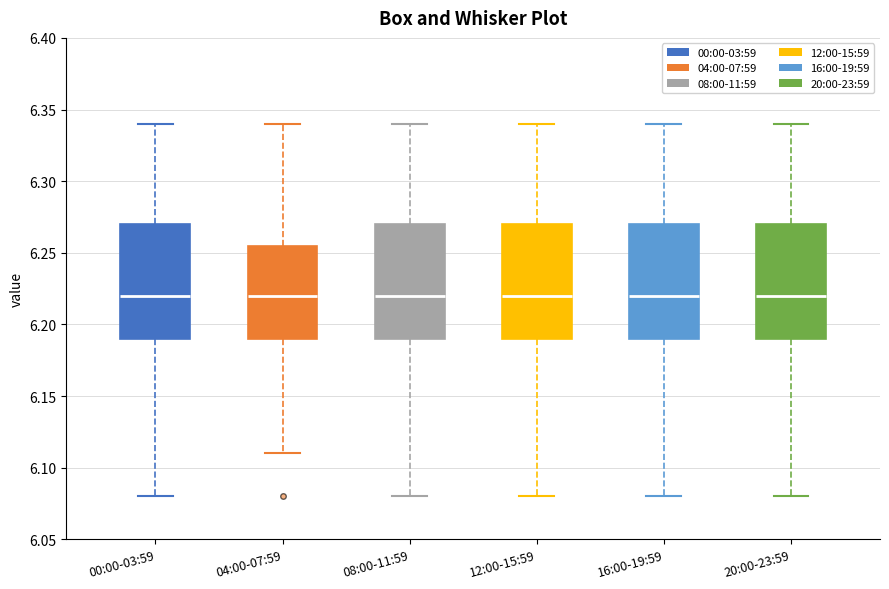

Reading left to right, transcribe this box plot: for each box, give where its median line is, the range the box spans, and where its two whiskers end, as read against the y-axis. The values are not printed on the chart, so give them approximately, as read against the axis.

00:00-03:59: median 6.220, box 6.190 to 6.270, whiskers 6.080 to 6.340
04:00-07:59: median 6.220, box 6.190 to 6.255, whiskers 6.110 to 6.340
08:00-11:59: median 6.220, box 6.190 to 6.270, whiskers 6.080 to 6.340
12:00-15:59: median 6.220, box 6.190 to 6.270, whiskers 6.080 to 6.340
16:00-19:59: median 6.220, box 6.190 to 6.270, whiskers 6.080 to 6.340
20:00-23:59: median 6.220, box 6.190 to 6.270, whiskers 6.080 to 6.340